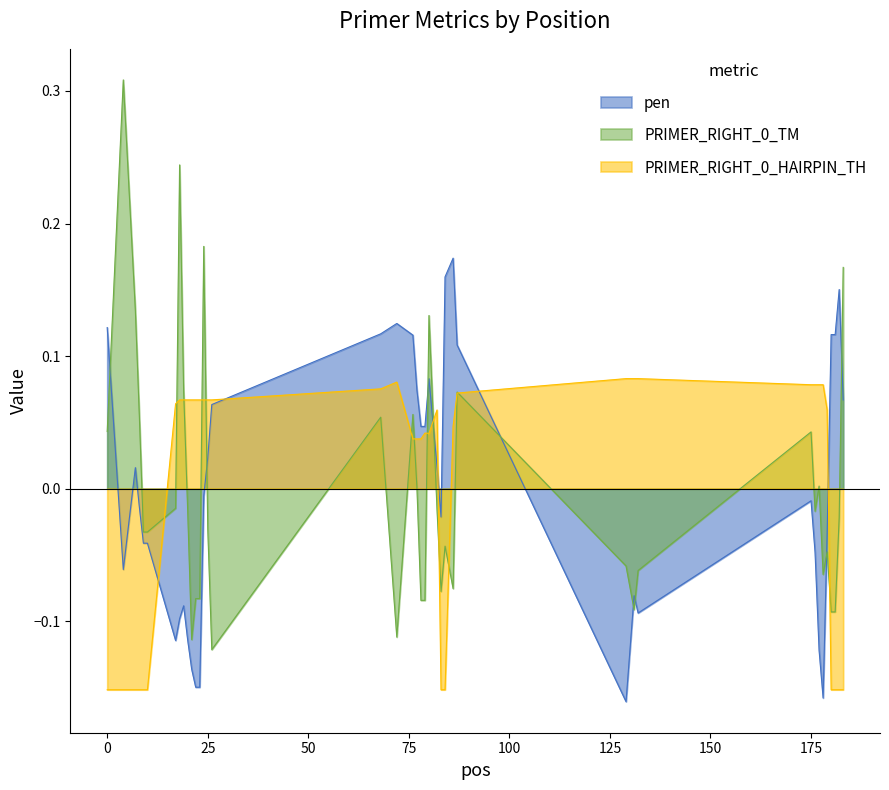

Which has a higher value, 87 or 176?

87